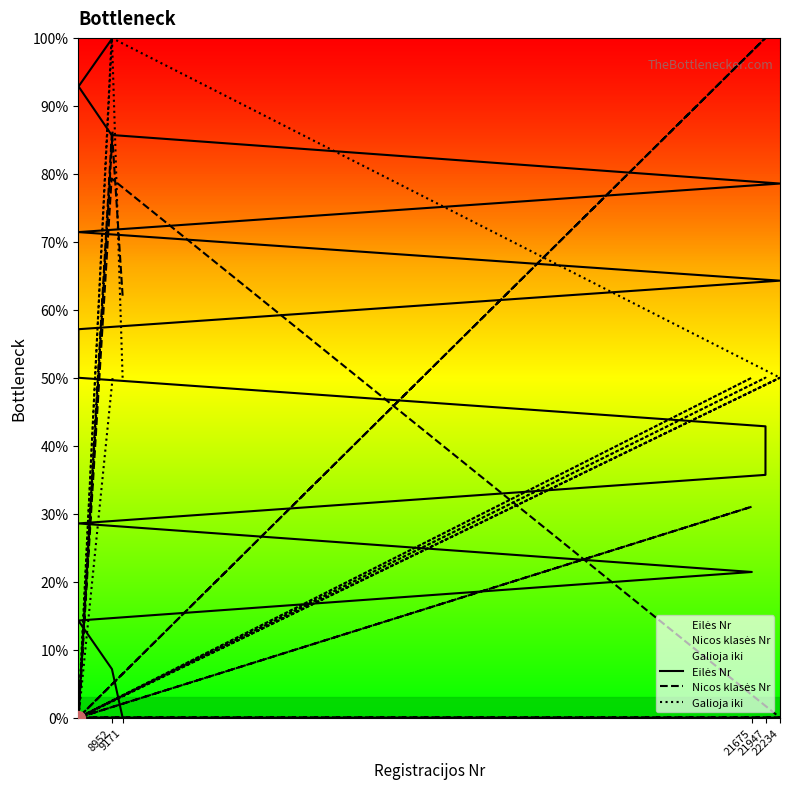

At which category does the chart reach its minimum across all series?

9171